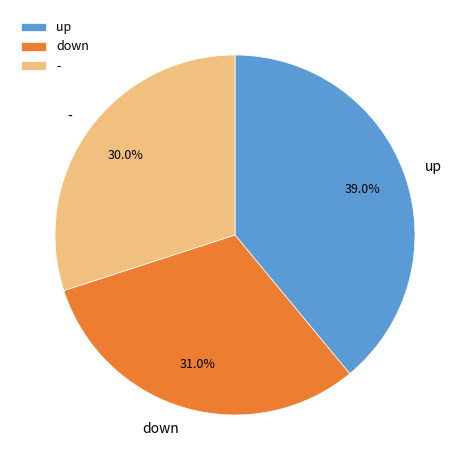

Rank the categories by value from highest to lowest.

up, down, -